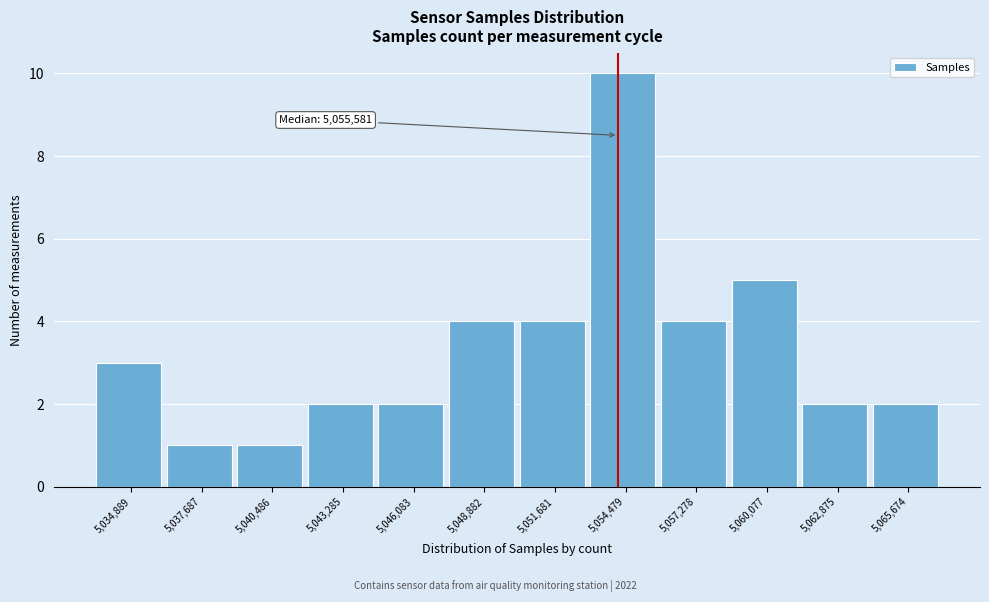

Reading left to right, list all the values displayed in this chart.

5,034,889=3	5,037,687=1	5,040,486=1	5,043,285=2	5,046,083=2	5,048,882=4	5,051,681=4	5,054,479=10	5,057,278=4	5,060,077=5	5,062,875=2	5,065,674=2